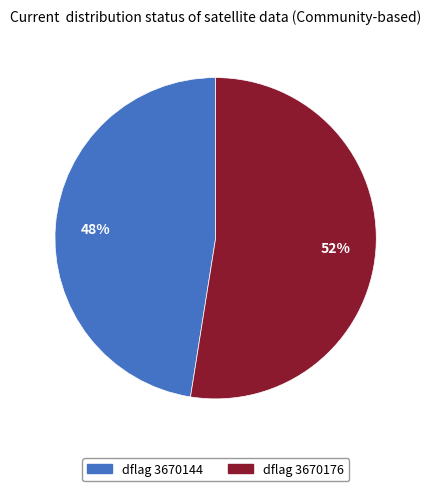

How many slices are in this pie chart?

2